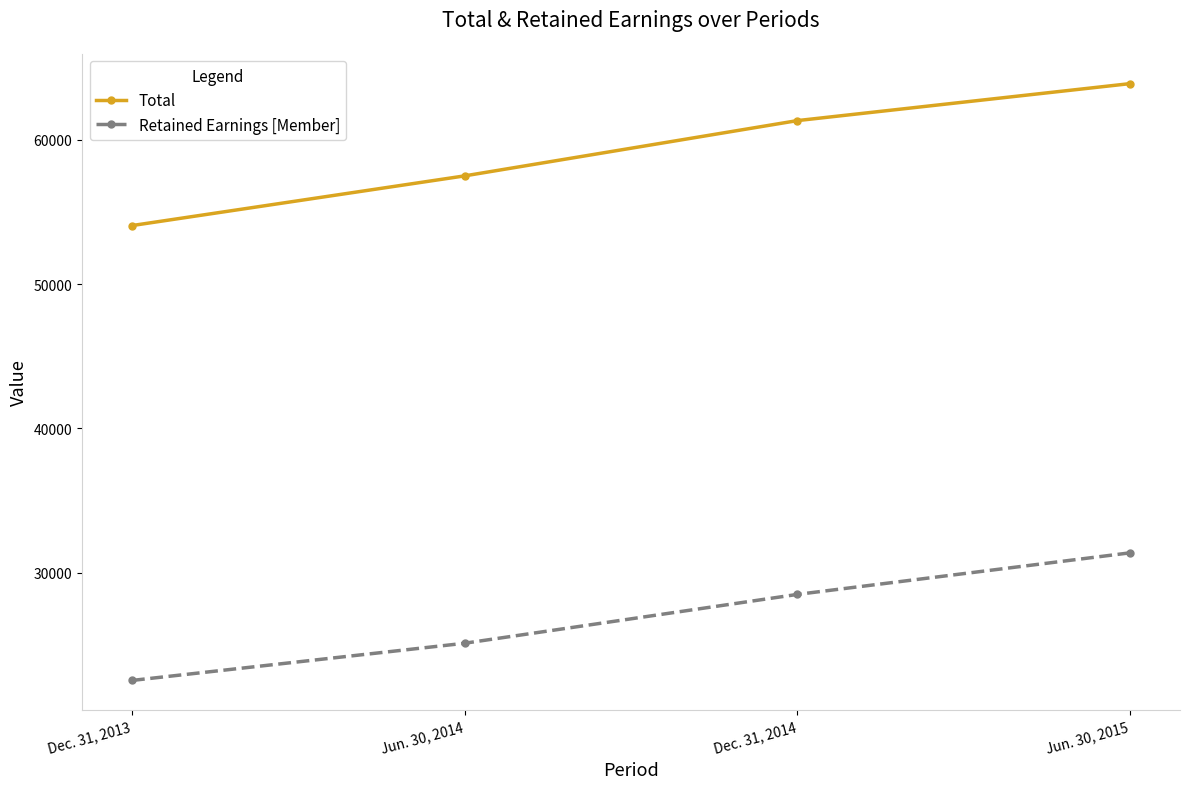

What position from the right is Dec. 31, 2013?

4